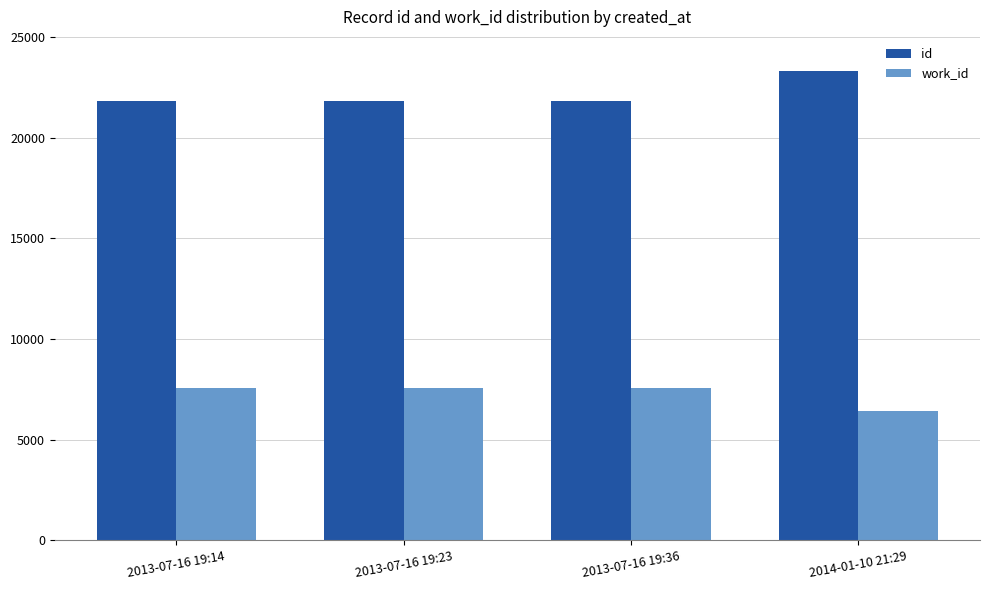

Does the chart contain stacked bars?

No